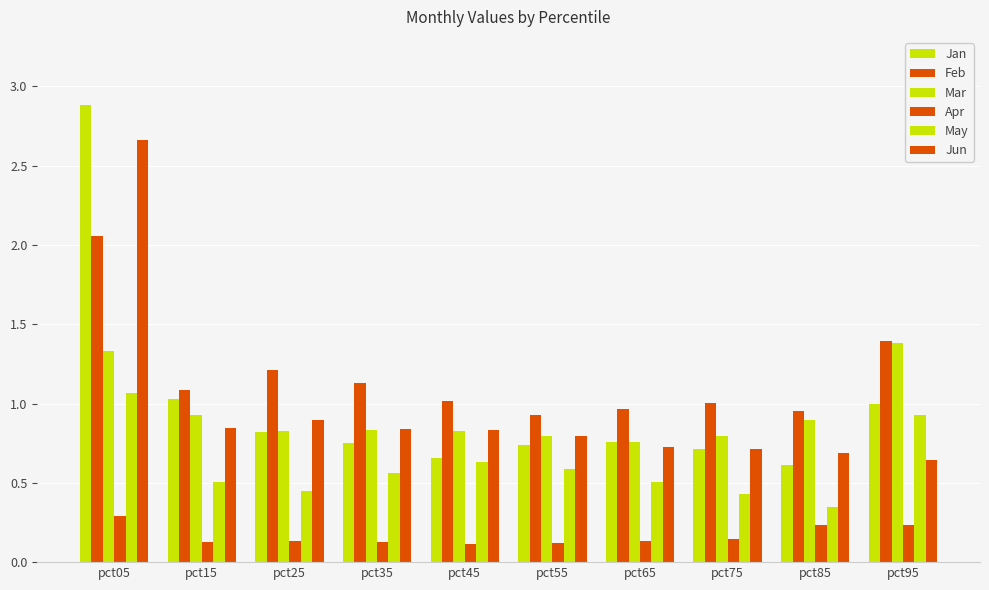

Rank the categories by May value from lowest to highest.

pct85, pct75, pct25, pct15, pct65, pct35, pct55, pct45, pct95, pct05